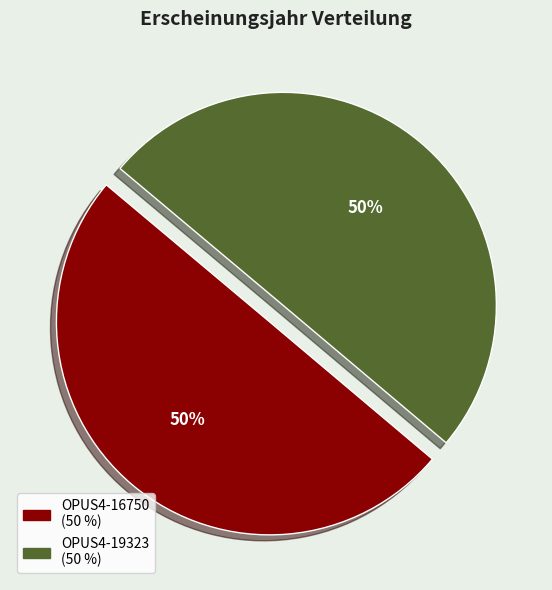

To the nearest percent, what portion does OPUS4-16750 represent?

50%